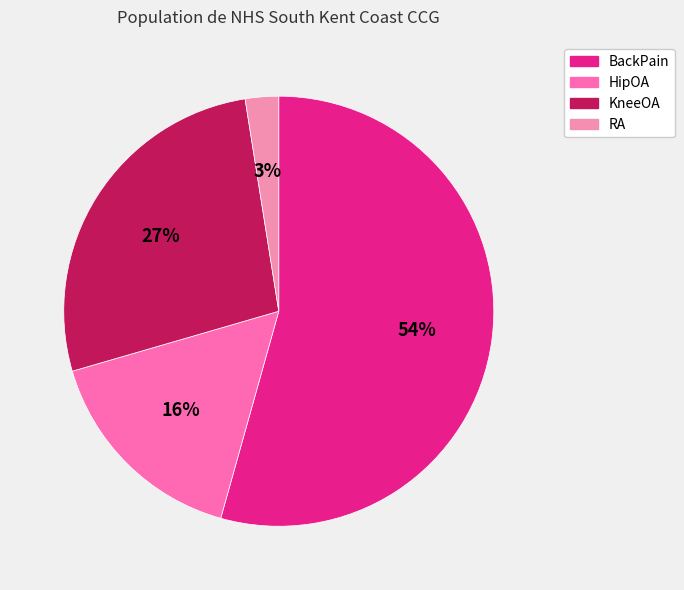

To the nearest percent, what percentage of the pie is BackPain?

54%